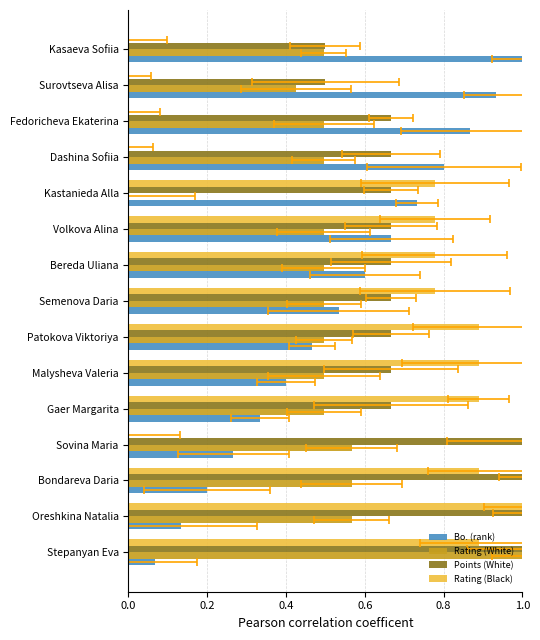

Does the chart contain stacked bars?

No